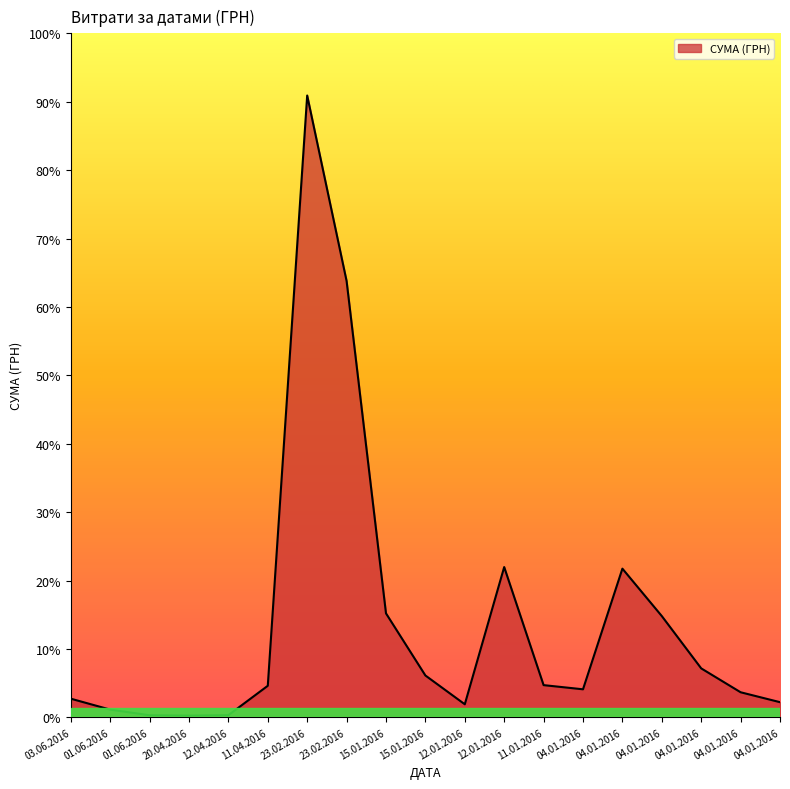

Does the chart display data point markers on the line(s)?

No